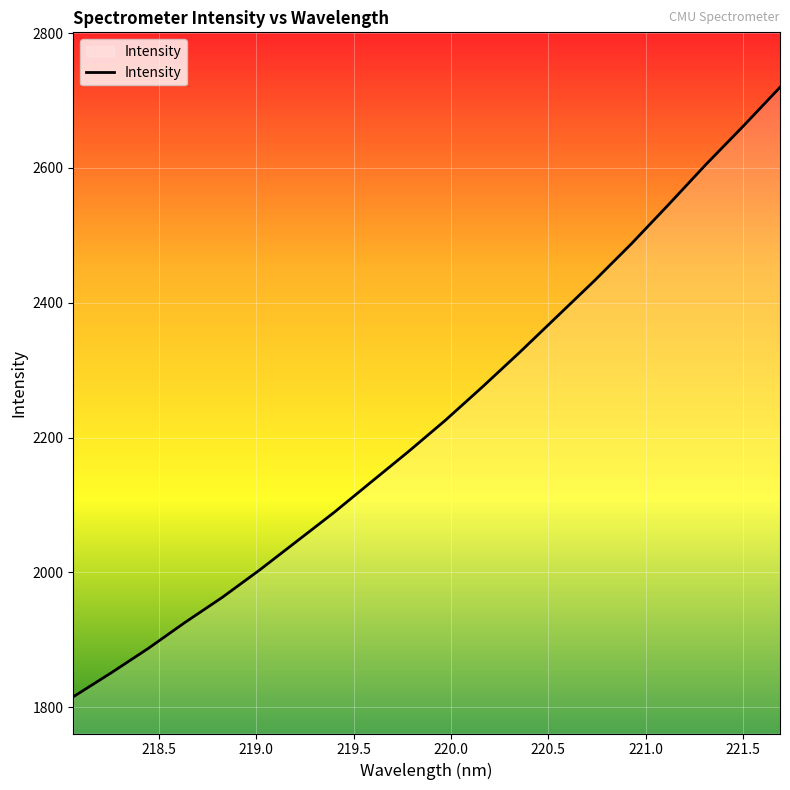

What is the difference between the maximum and minimum values?

904.3